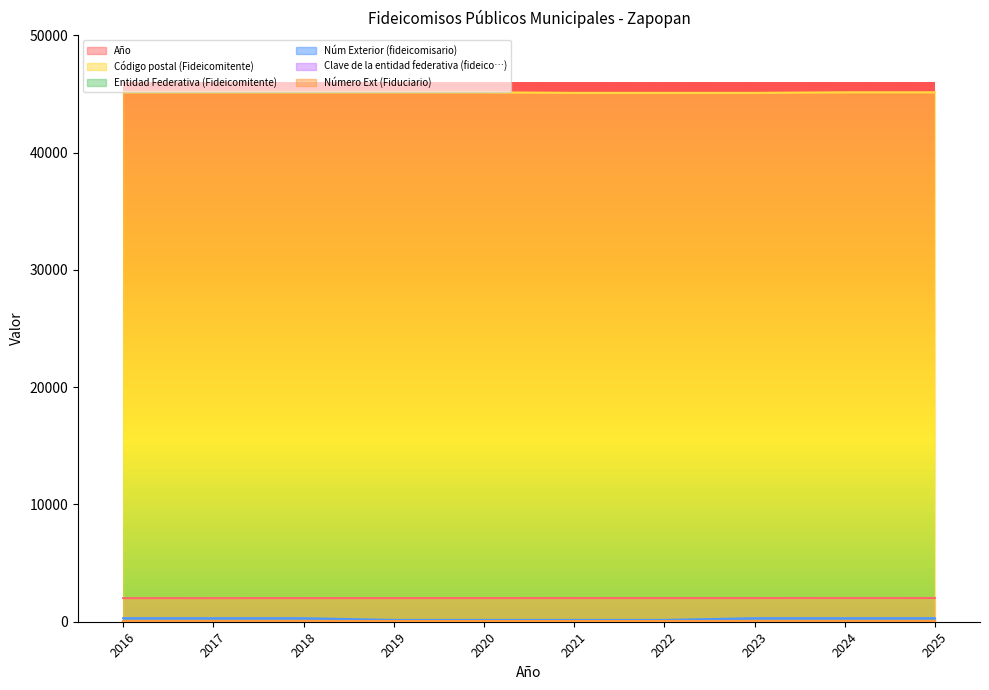

True or false: Código postal (Fideicomitente) has more than 0 interior local peaks.

False